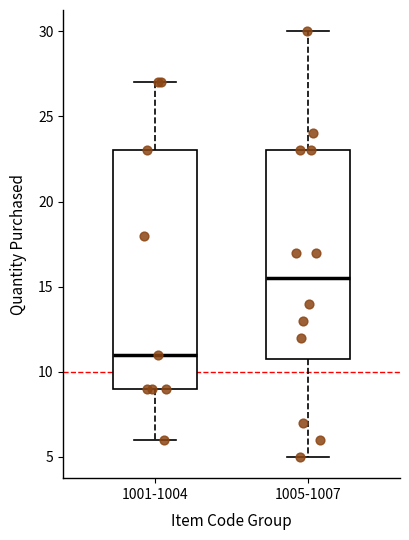

Where is the lower edge of the box for 1001-1004 on the y-axis? The values are not printed on the chart, so give them approximately, as read against the axis.

9.0